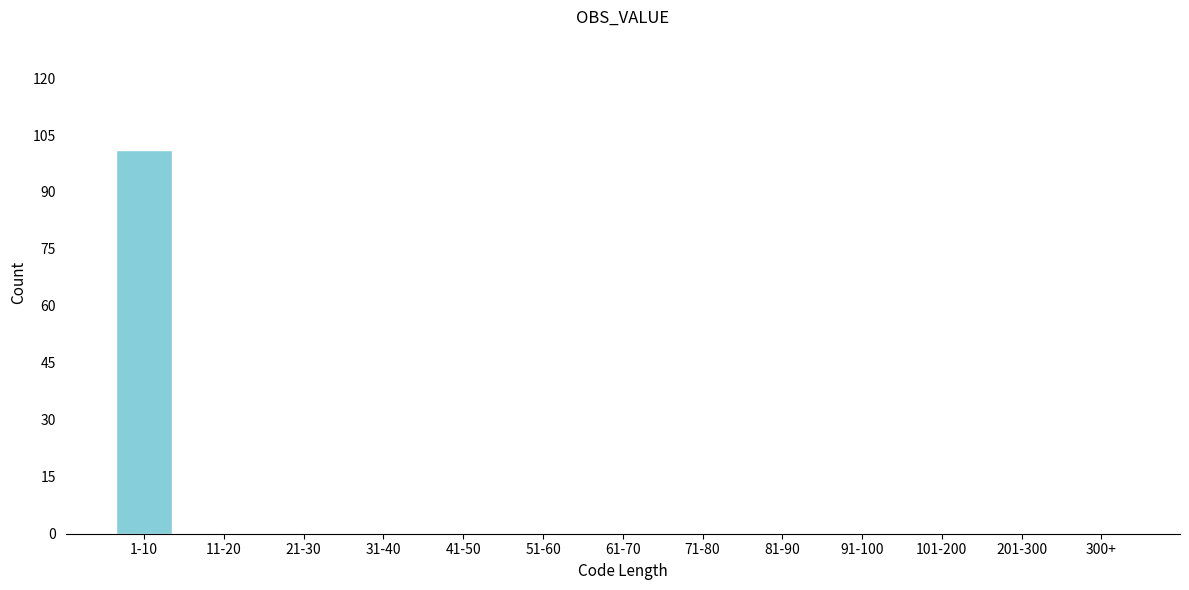

Reading left to right, what are all the values shown in this chart?

1-10=101	11-20=0	21-30=0	31-40=0	41-50=0	51-60=0	61-70=0	71-80=0	81-90=0	91-100=0	101-200=0	201-300=0	300+=0